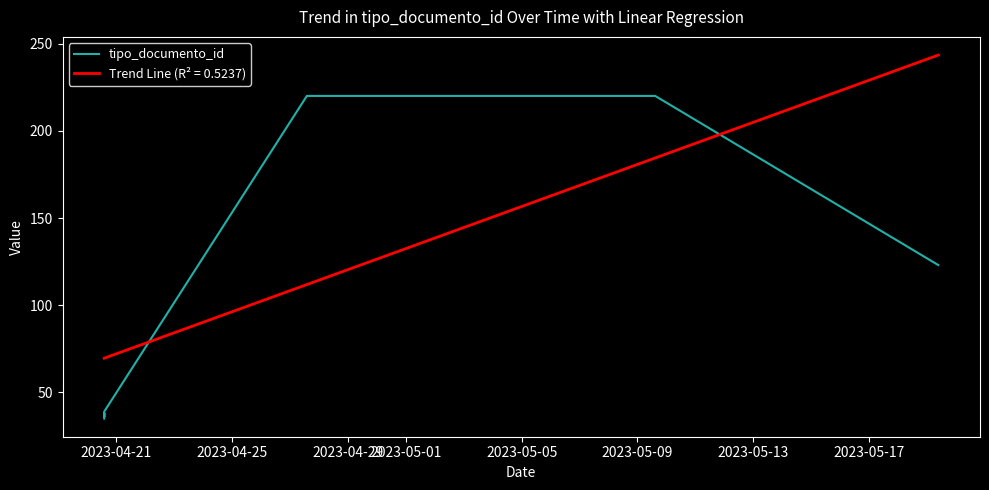

True or false: there are more than 1 points higher than both neighbors.

False